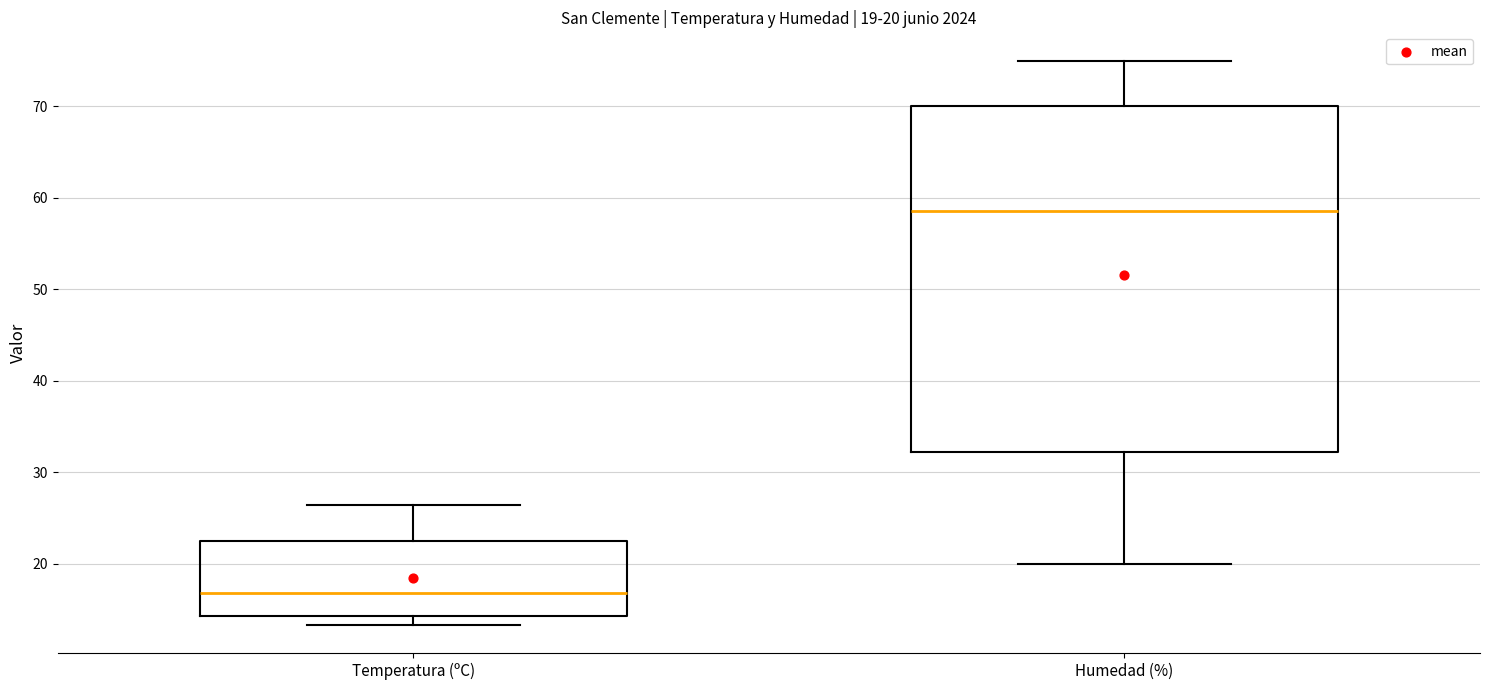

Which box has the lowest median line?

Temperatura (ºC)